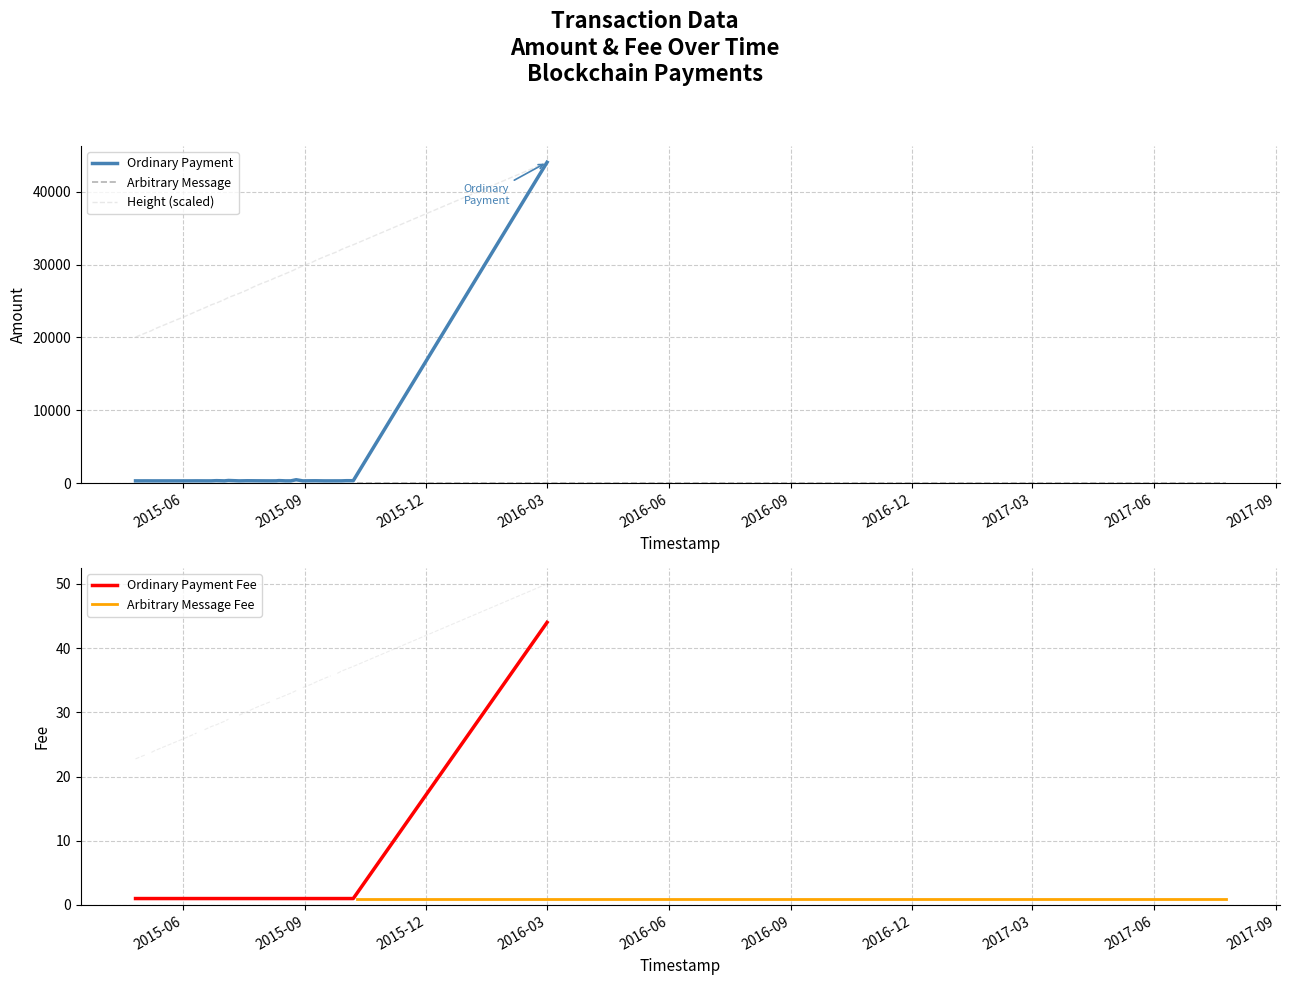

True or false: fee_ordinary has more than 0 interior local peaks.

False